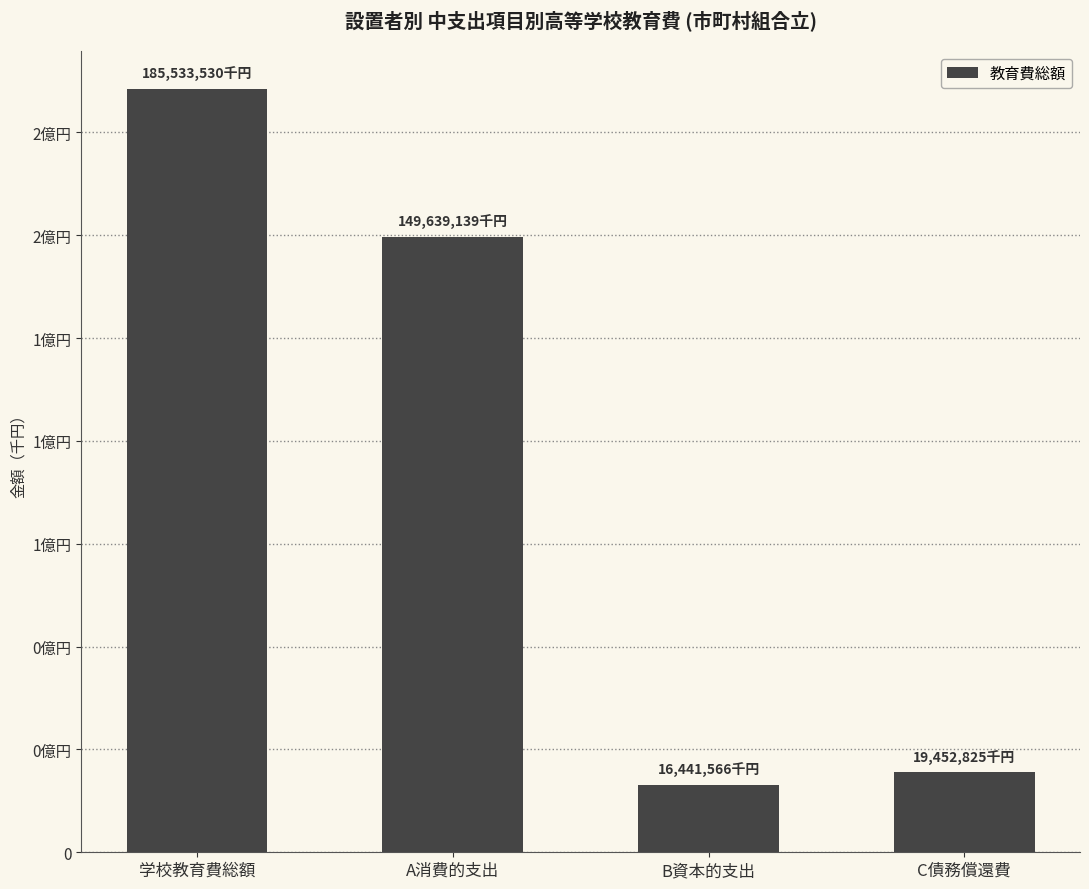

How many bars are there in total?

4